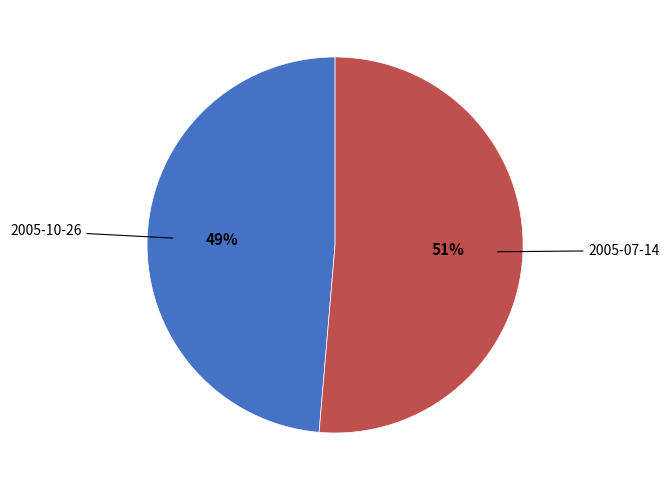

To the nearest percent, what is the average slice percentage?

50%